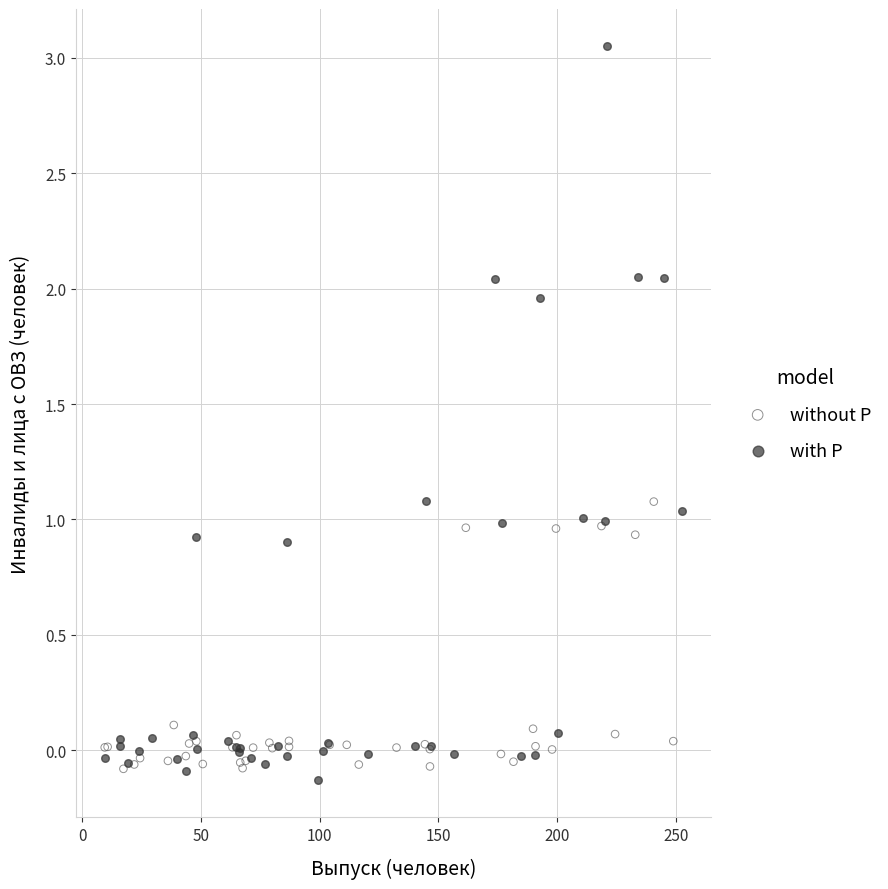

What are all the series names shown in the legend?

without P, with P